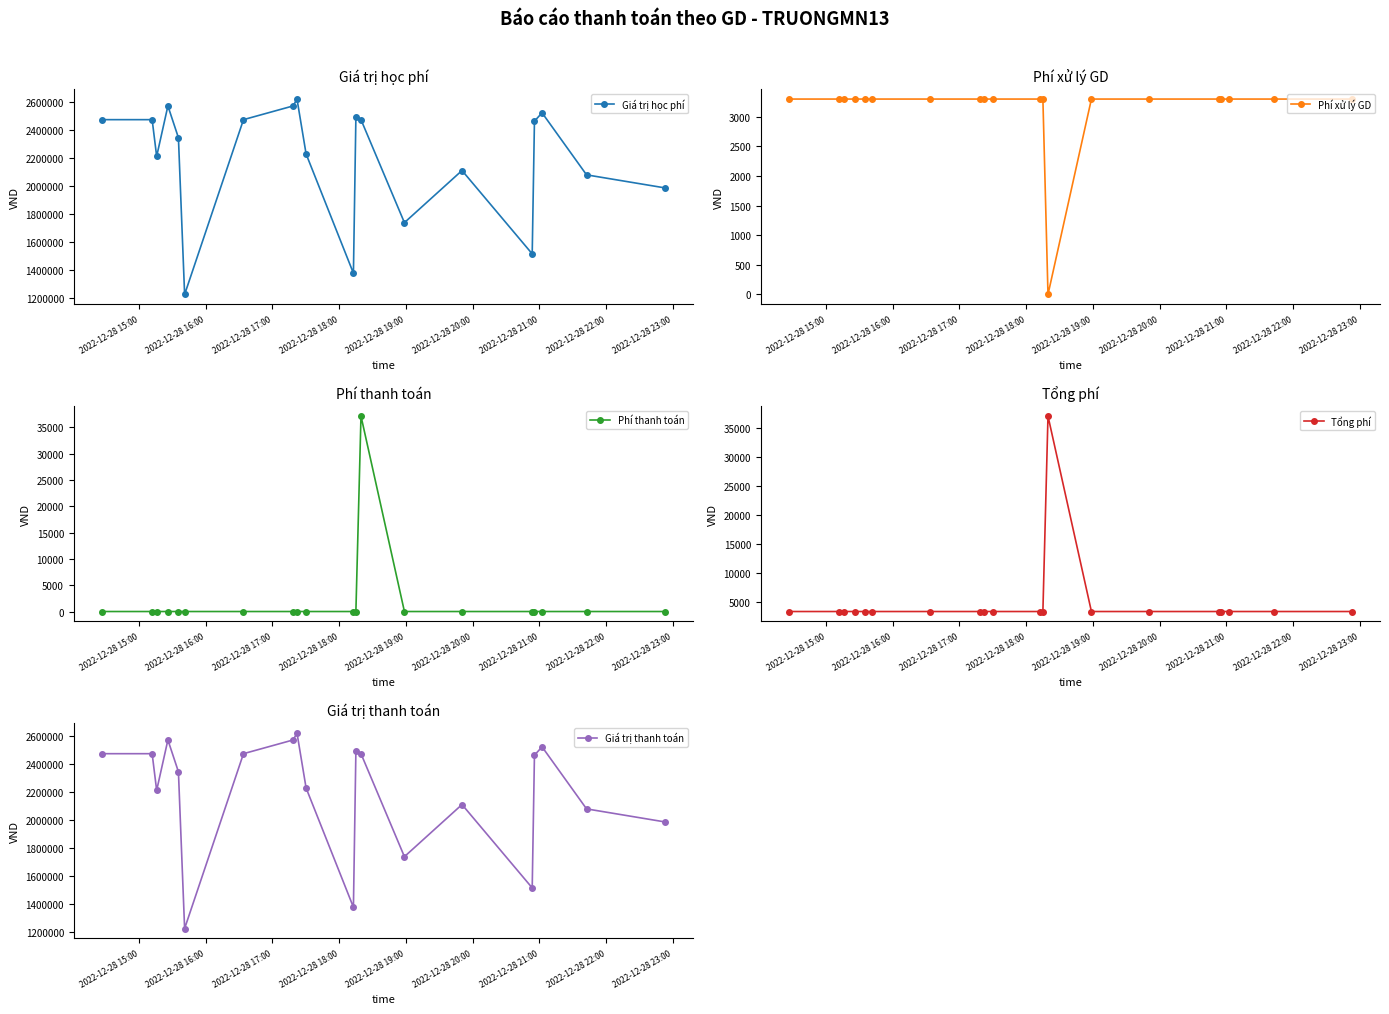

Rank the series by their maximum value, from highest to lowest.

Giá trị học phí, Giá trị thanh toán, Phí thanh toán, Tổng phí, Phí xử lý GD